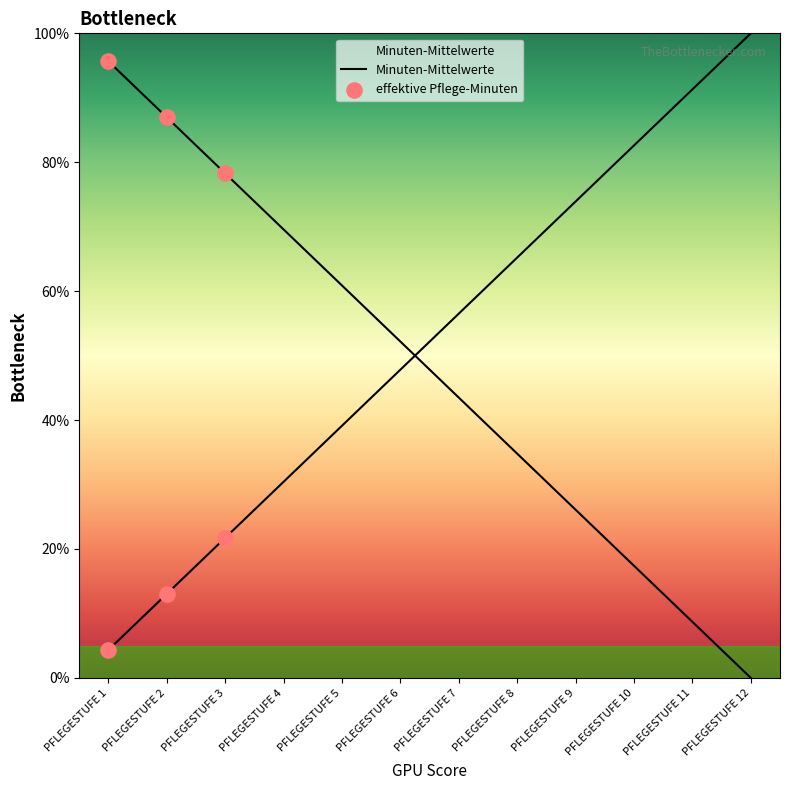

Between PFLEGESTUFE 11 and PFLEGESTUFE 8, which is larger?

PFLEGESTUFE 11